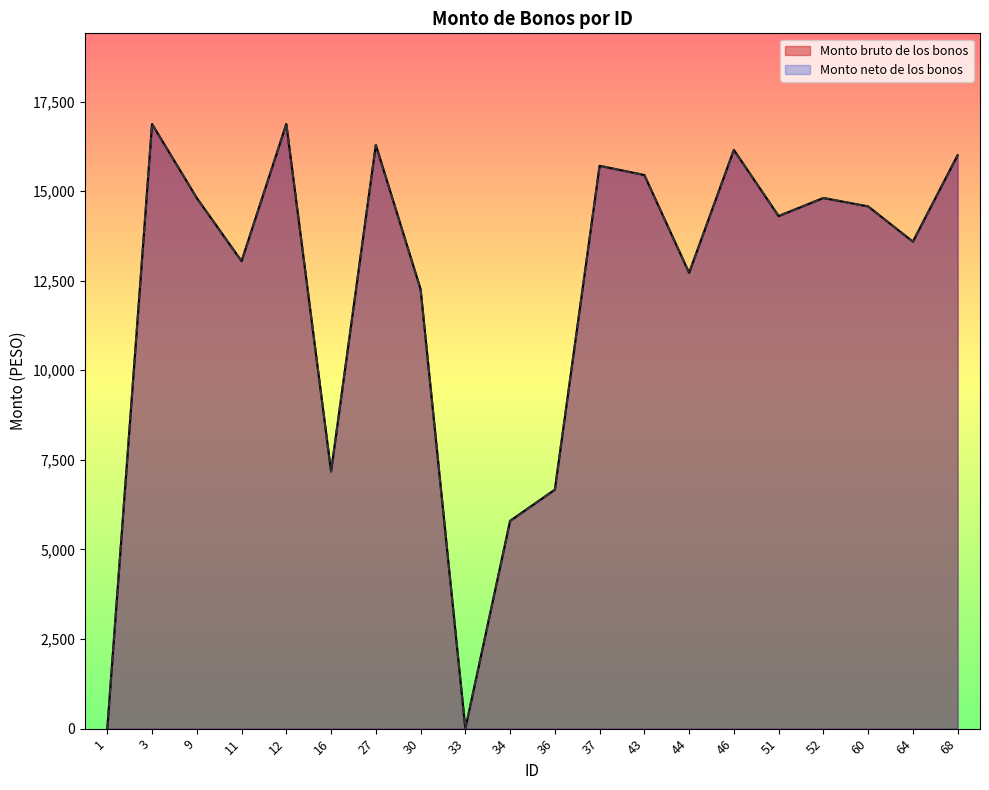

At which category does Monto bruto de los bonos reach its first local valley?

11